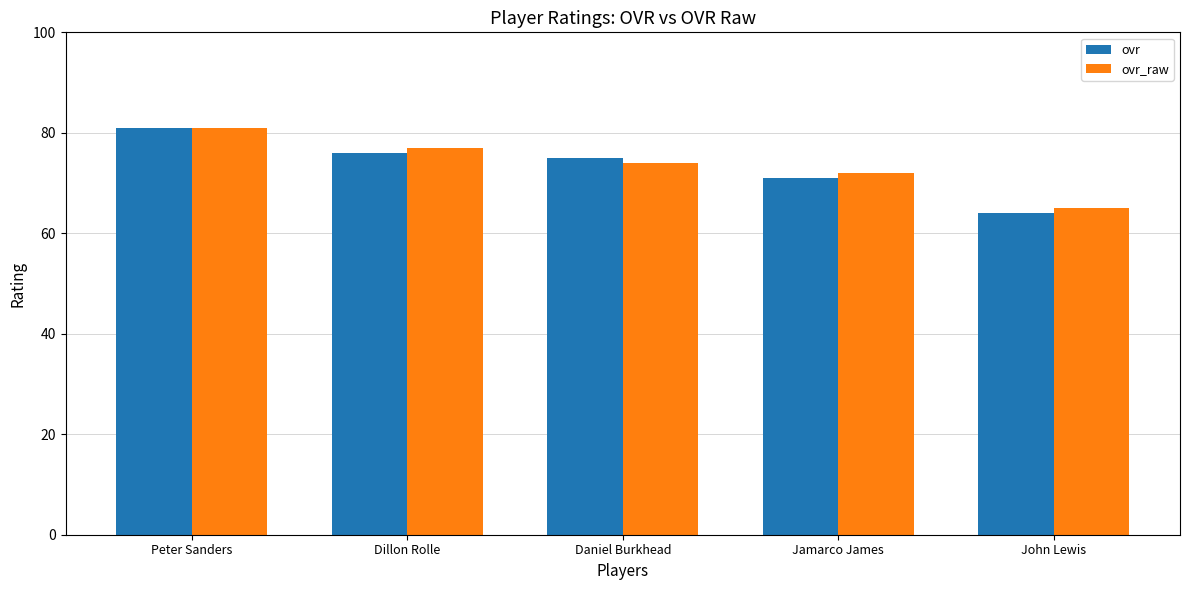

What is the difference between the maximum and minimum values in the ovr series?

17